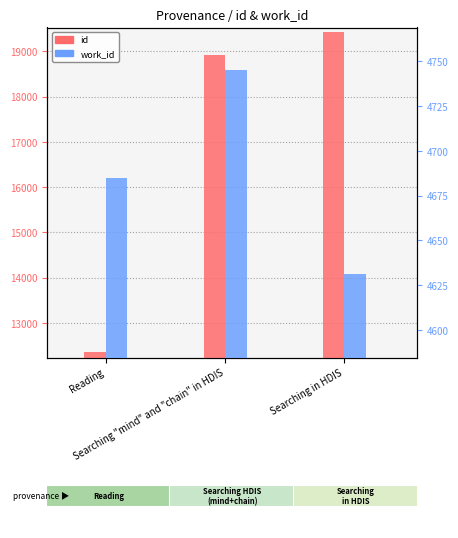

What is the label of the 1st bar from the left?

Reading